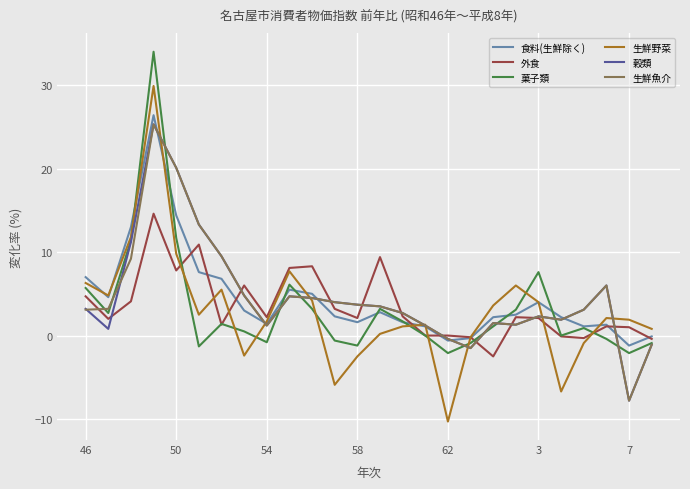

What is the lowest value of the 生鮮魚介 series?

-7.8